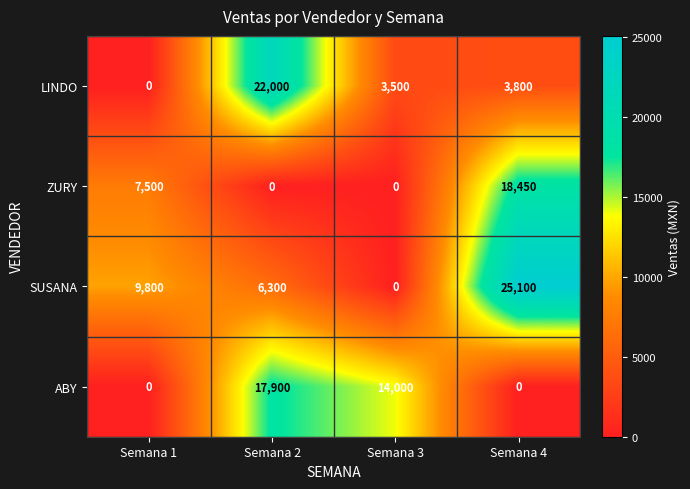

At Semana 2, list the series in order from largest to smallest.

LINDO, ABY, SUSANA, ZURY